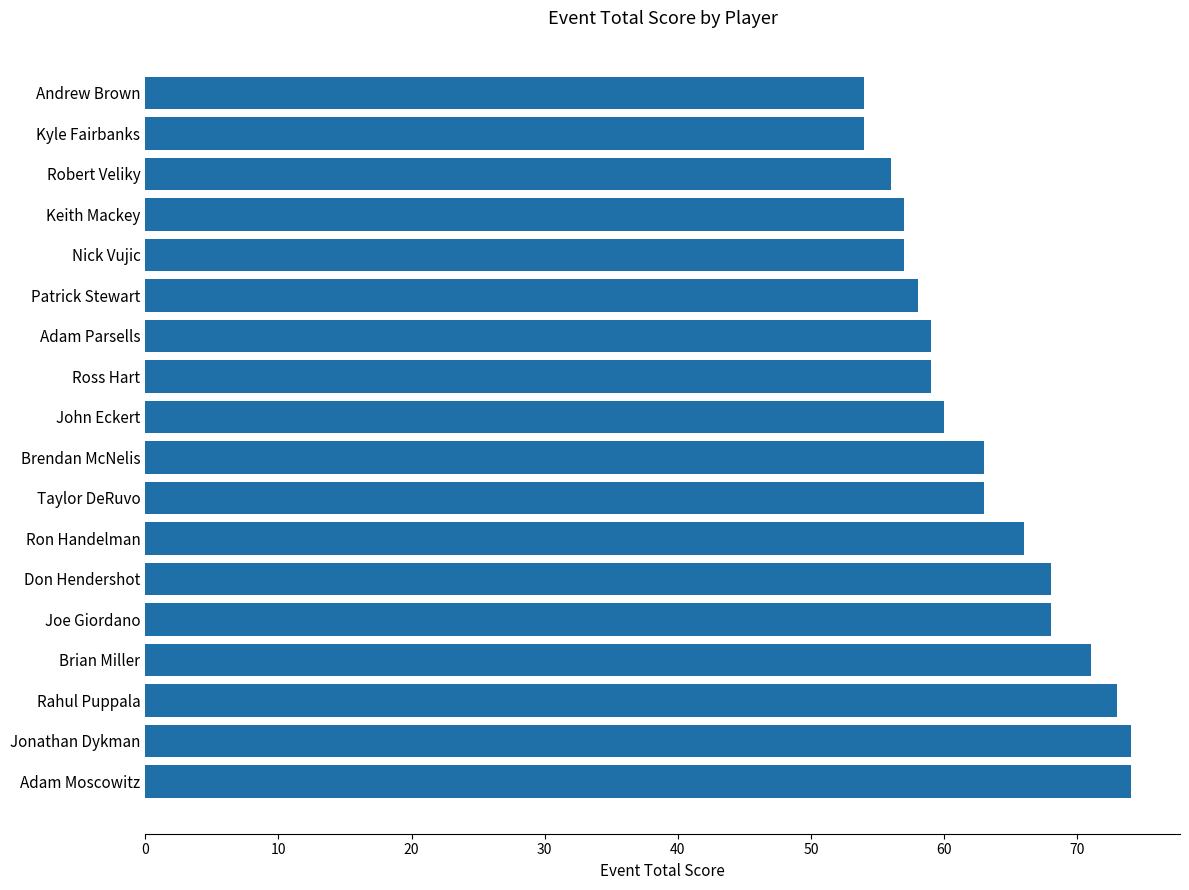

What is the change in value from Jonathan Dykman to Kyle Fairbanks?

-20